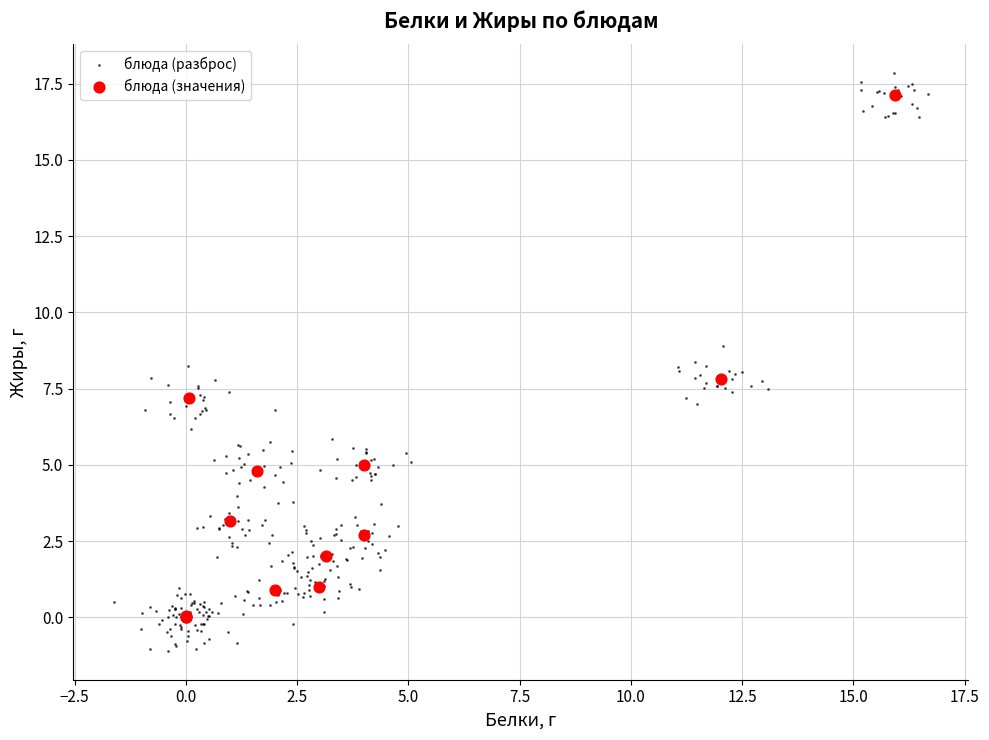

Which series has the largest Y range (max minus min)?

блюда (разброс)